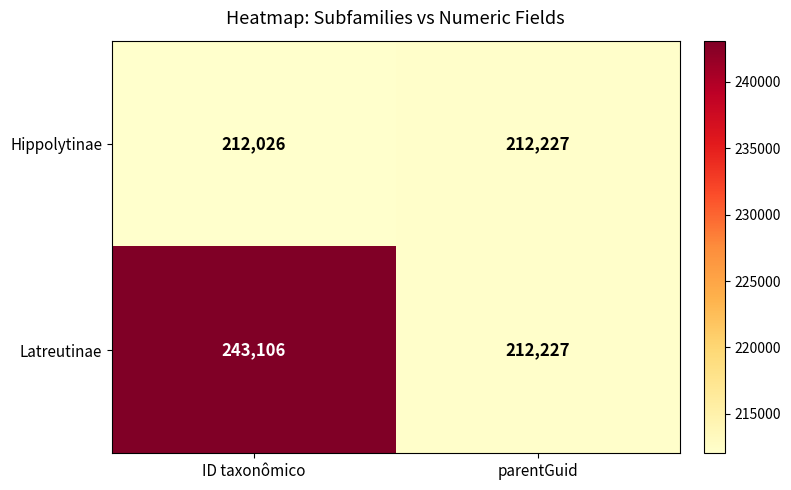

What is the approximate value of Hippolytinae at parentGuid, to the nearest 5?

212225